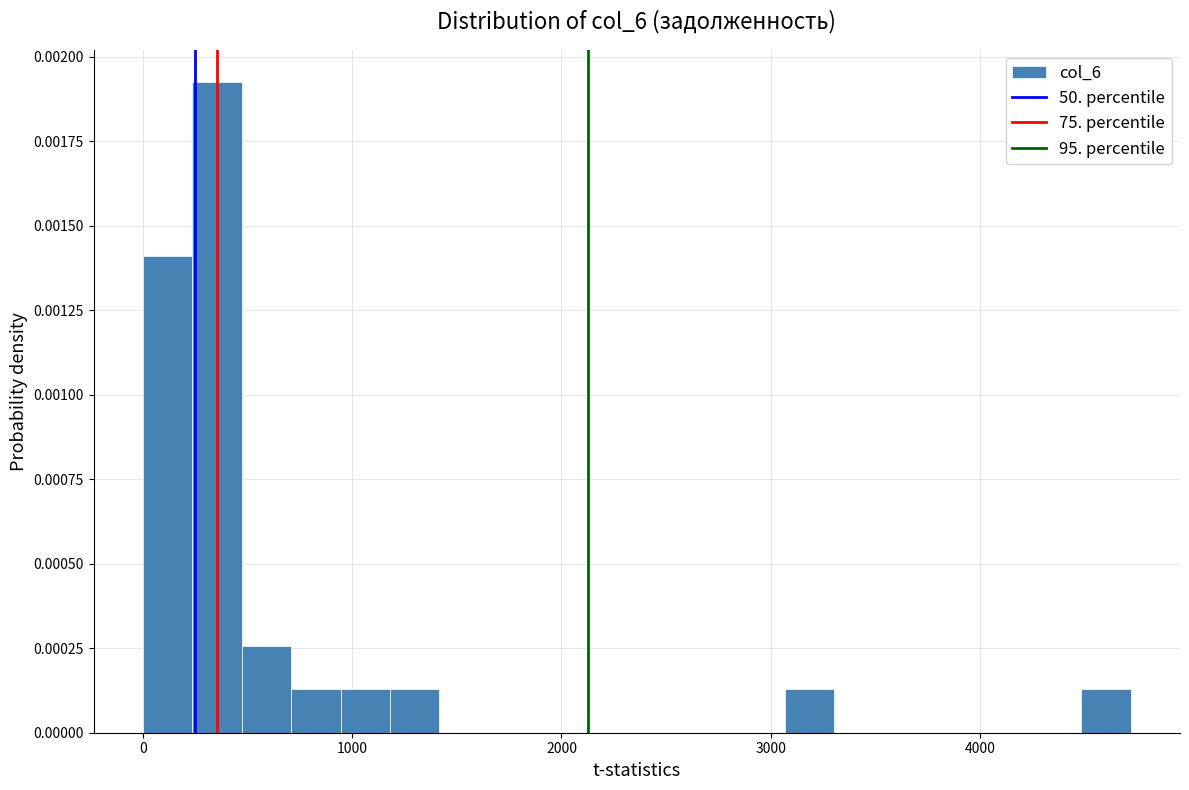

Around what value on the x-axis is the tallest bar? Give the approximate position of its centre, as read against the axis.

400